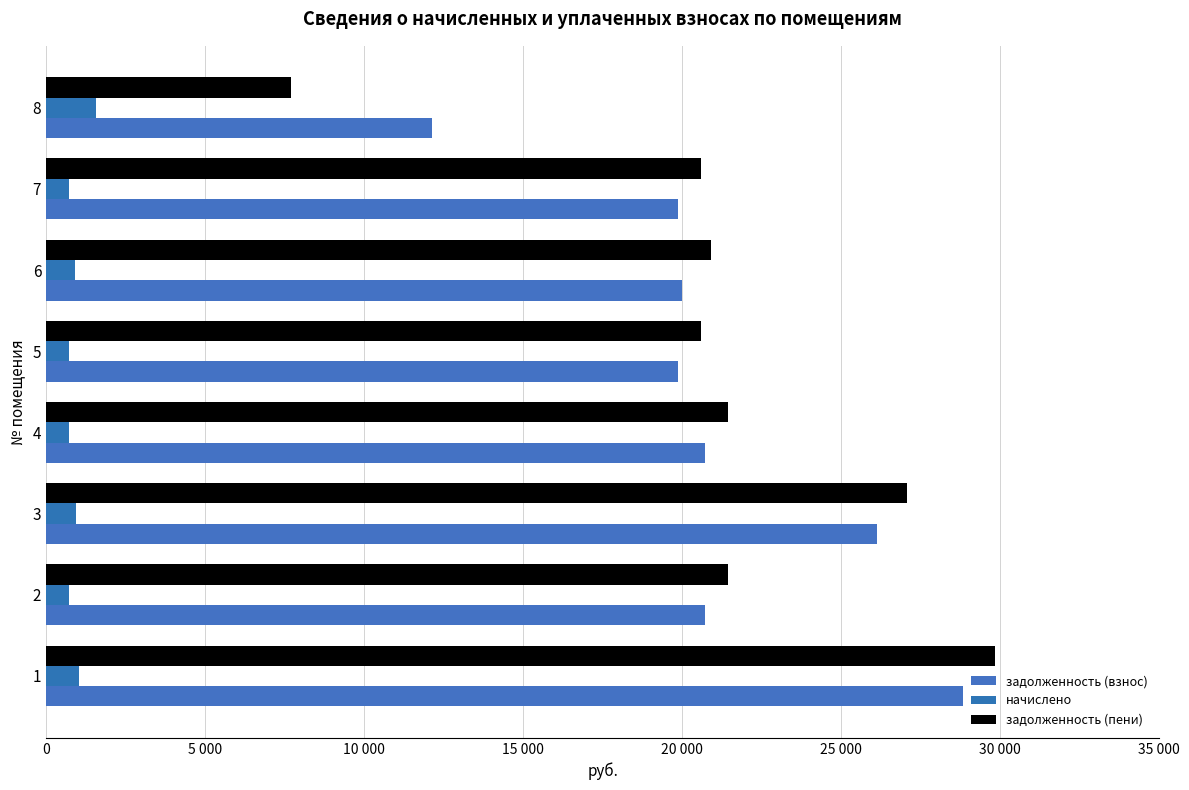

What are all the series names shown in the legend?

задолженность (взнос), начислено, задолженность (пени)